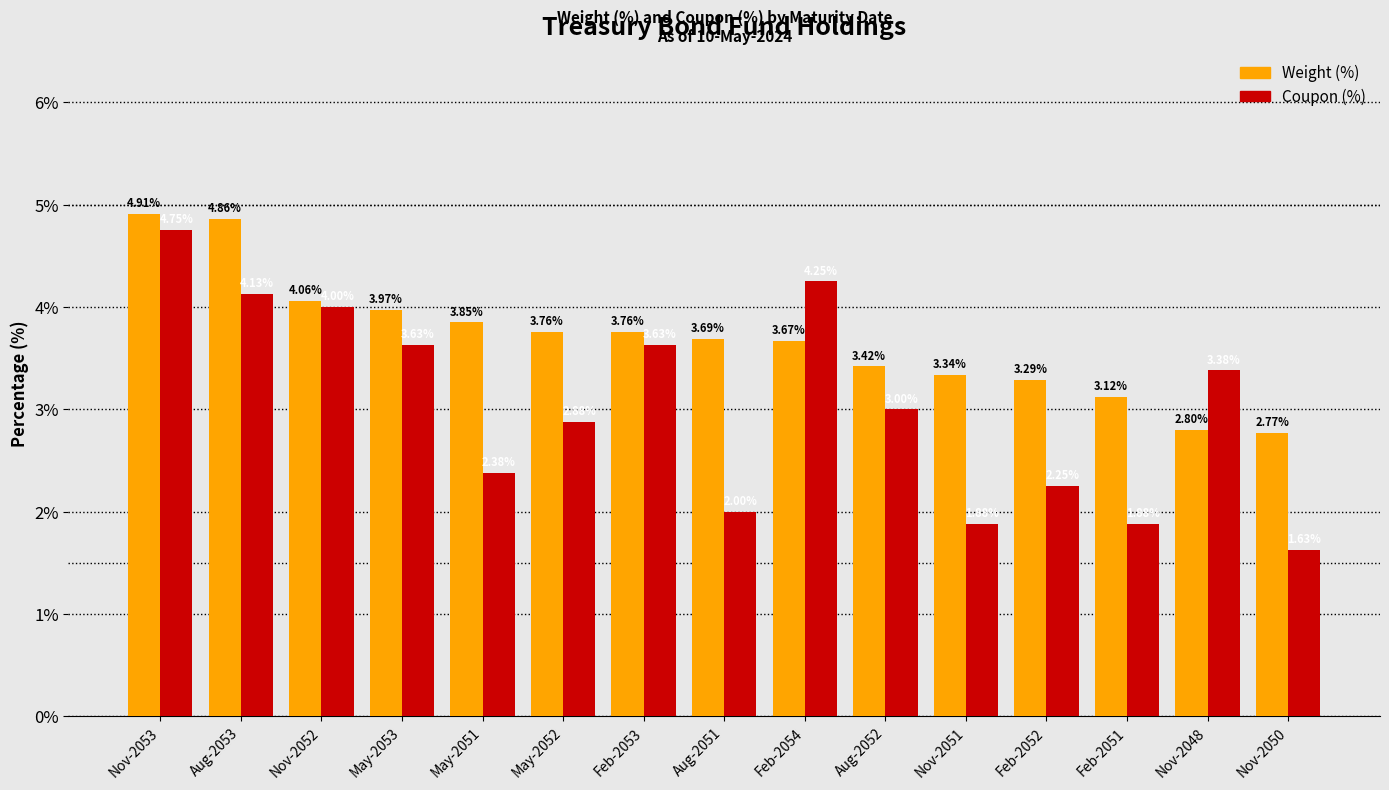

What are all the series names shown in the legend?

Weight (%), Coupon (%)